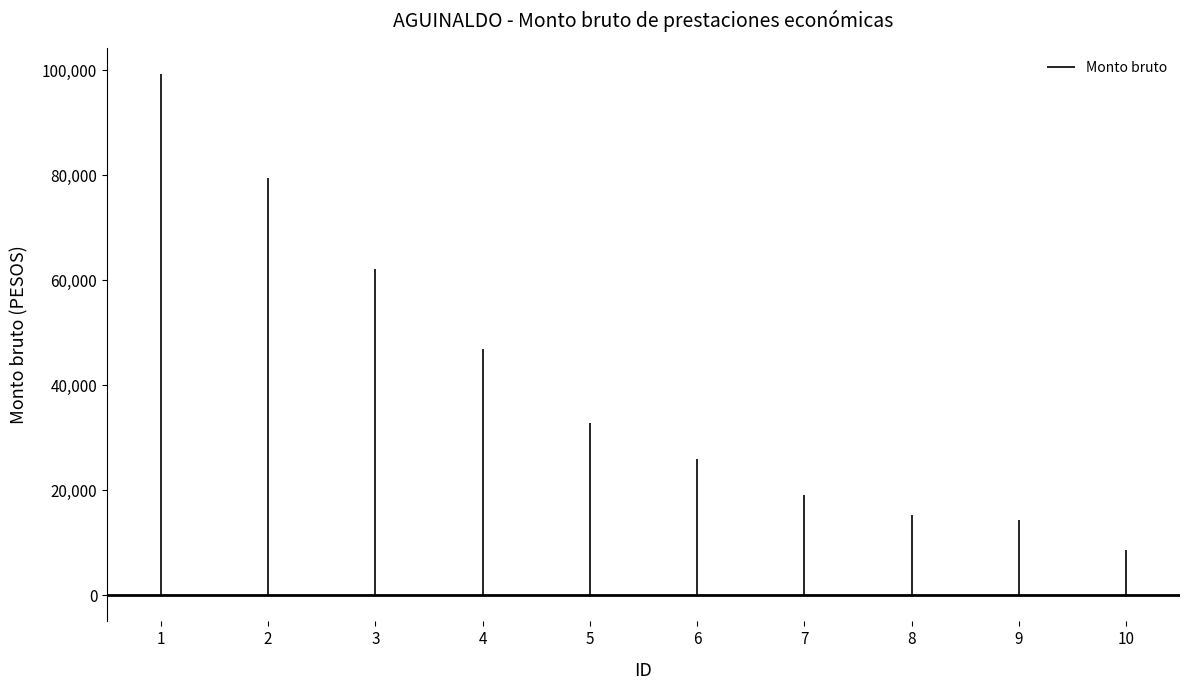

At which label is the value closest to 54009?

4